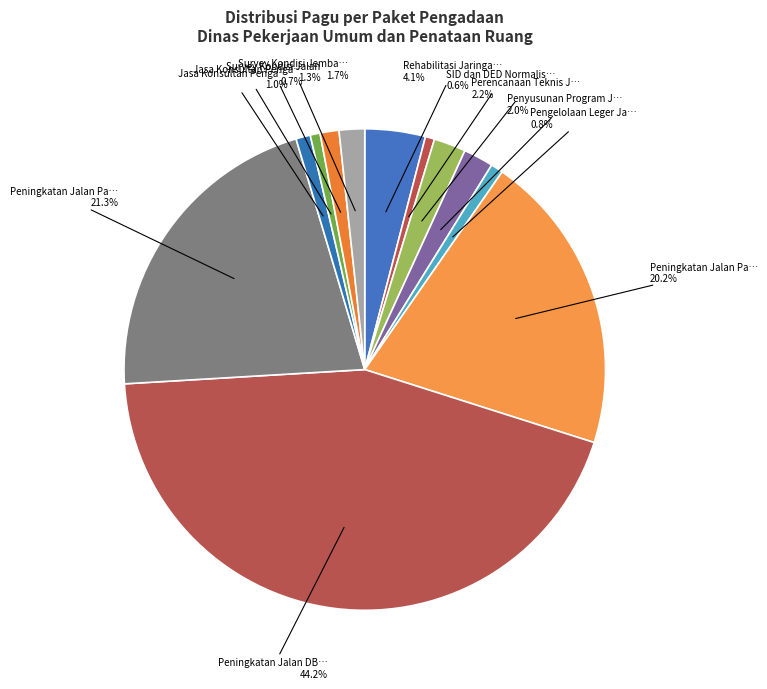

Does any single category account for the majority?

No